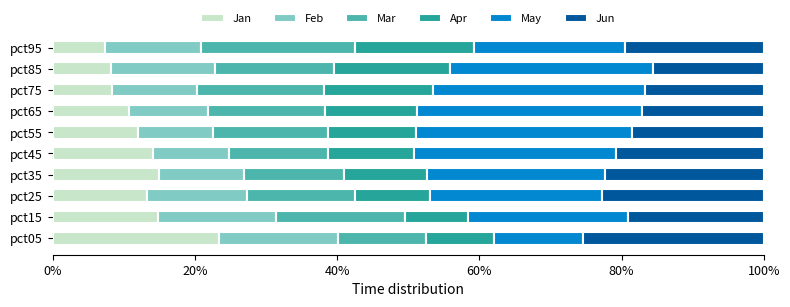

What are all the series names shown in the legend?

Jan, Feb, Mar, Apr, May, Jun